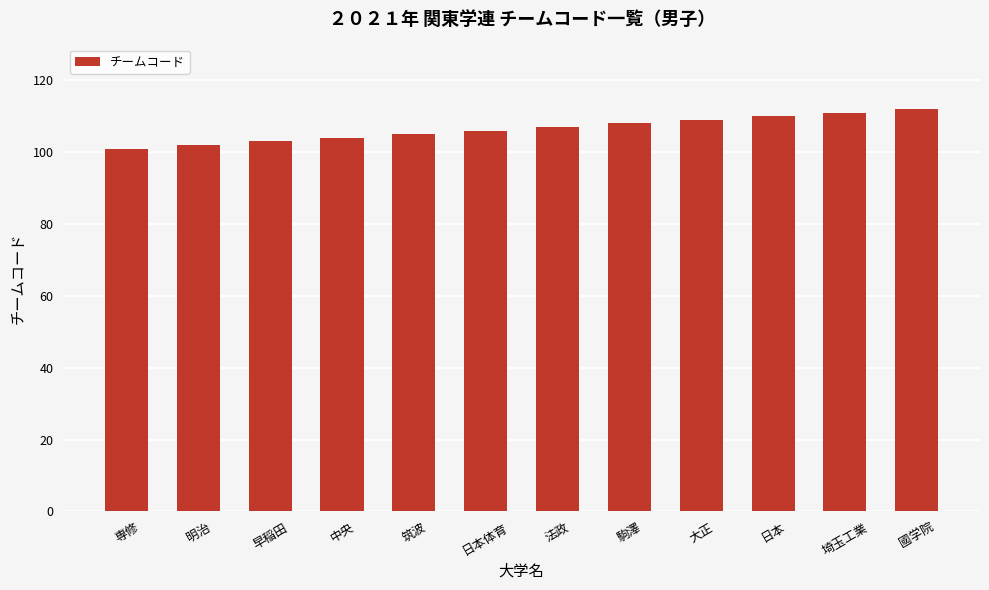

Which has a higher value, 専修 or 日本?

日本